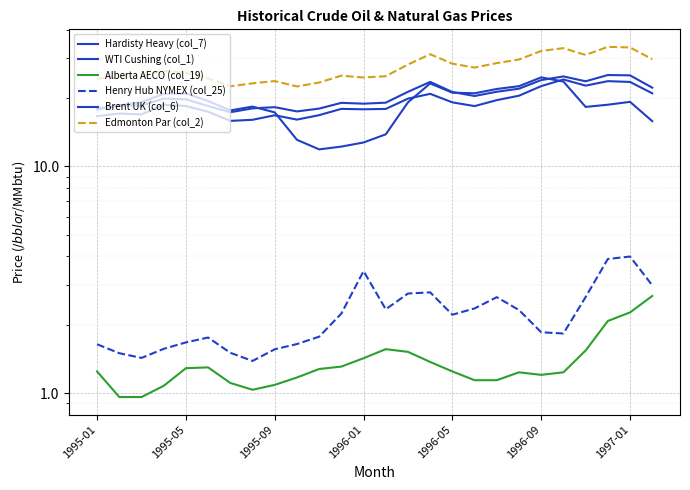

Which series changed the most between 1997-01 and 16?

Edmonton Par (col_2)